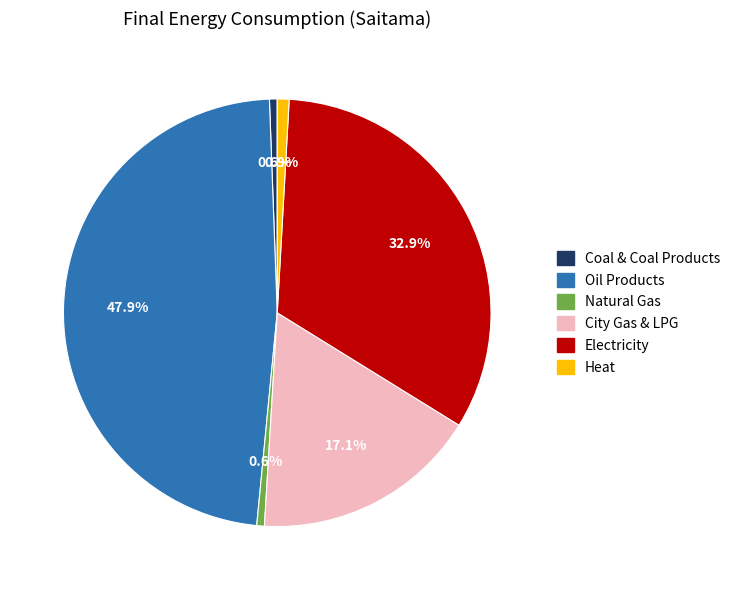

Is there a majority slice in this chart?

No